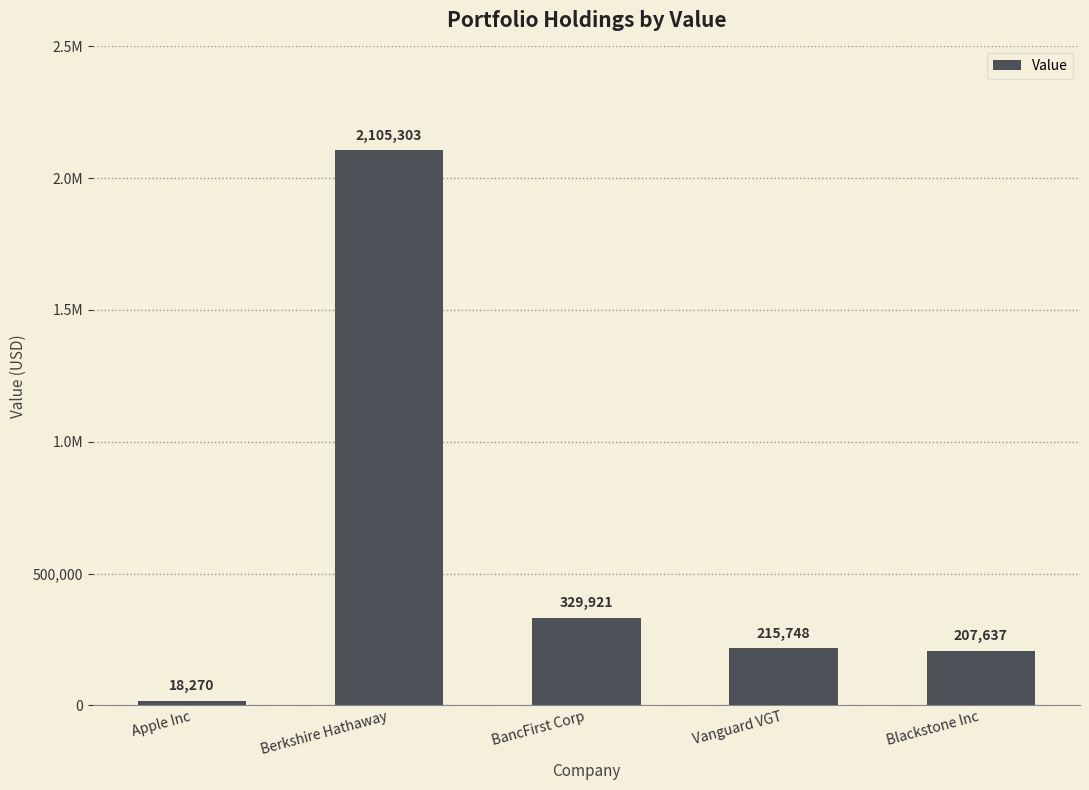

True or false: the data shows 12547 at Apple Inc.

False